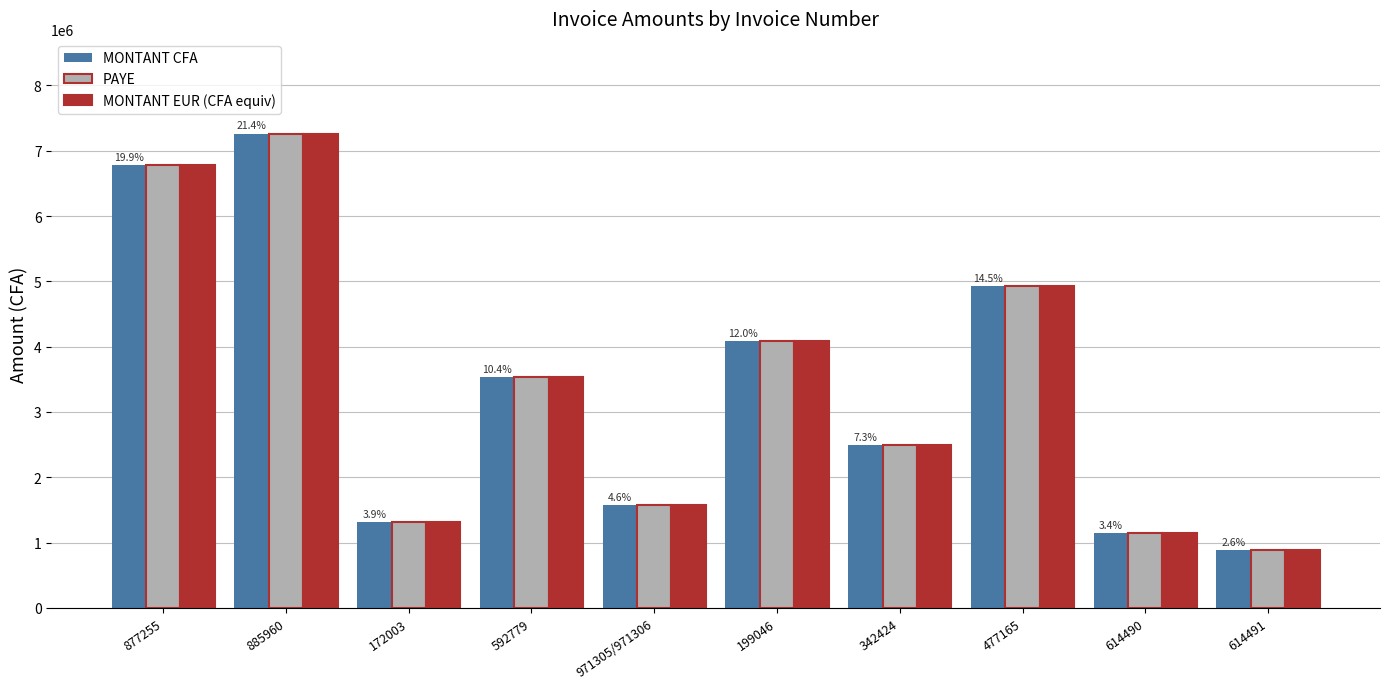

What is the sum of the MONTANT CFA values at 592779 and 477165?

8468195.0